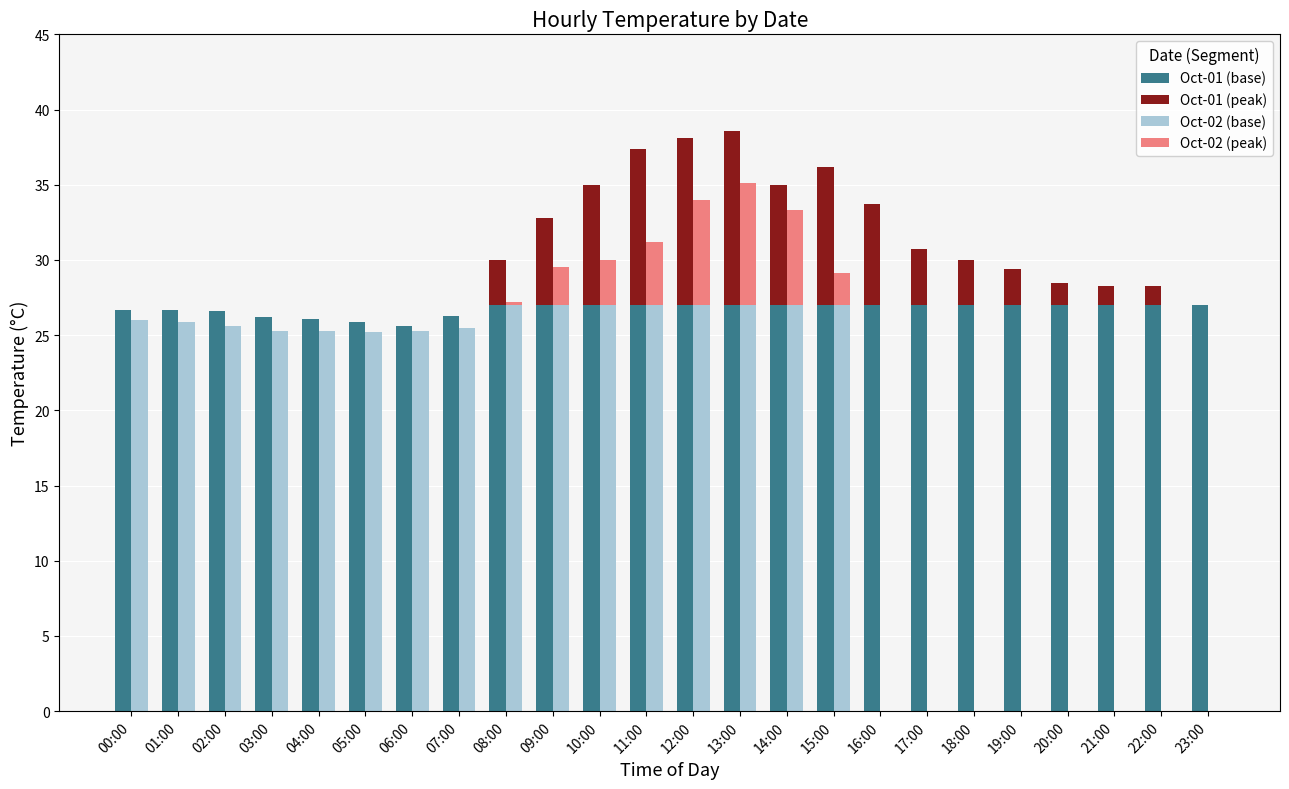

Where is Oct-02 (base) nearest to the value 13?

05:00